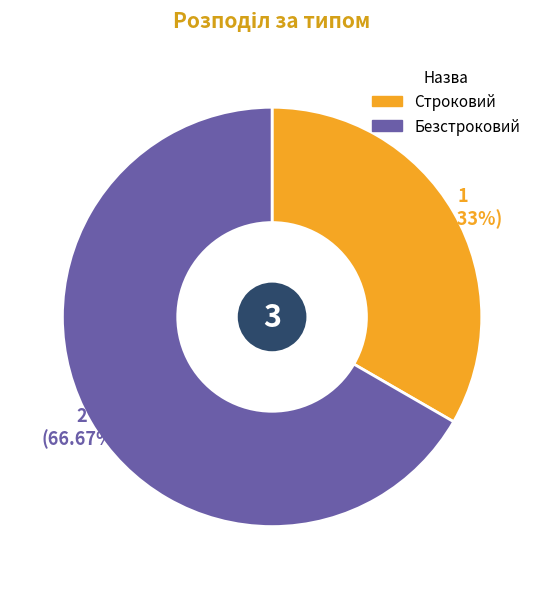

How much of the chart is everything except Безстроковий?

33.3%